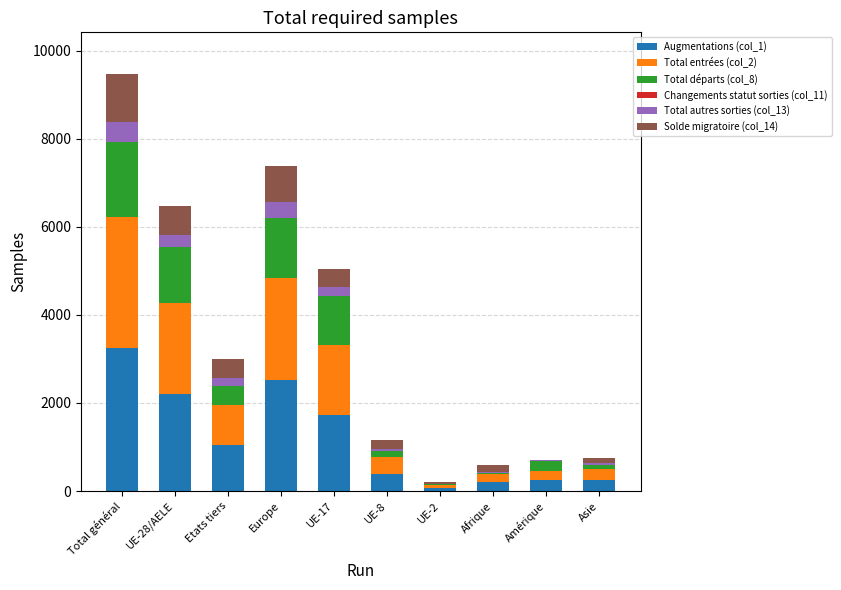

At which category is the sum across all series the highest?

Total général